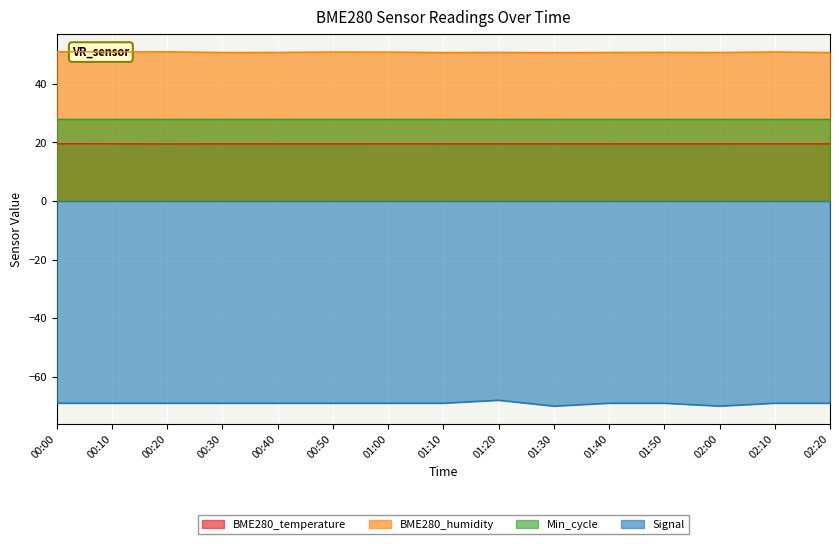

How many lines are shown in the chart?

4